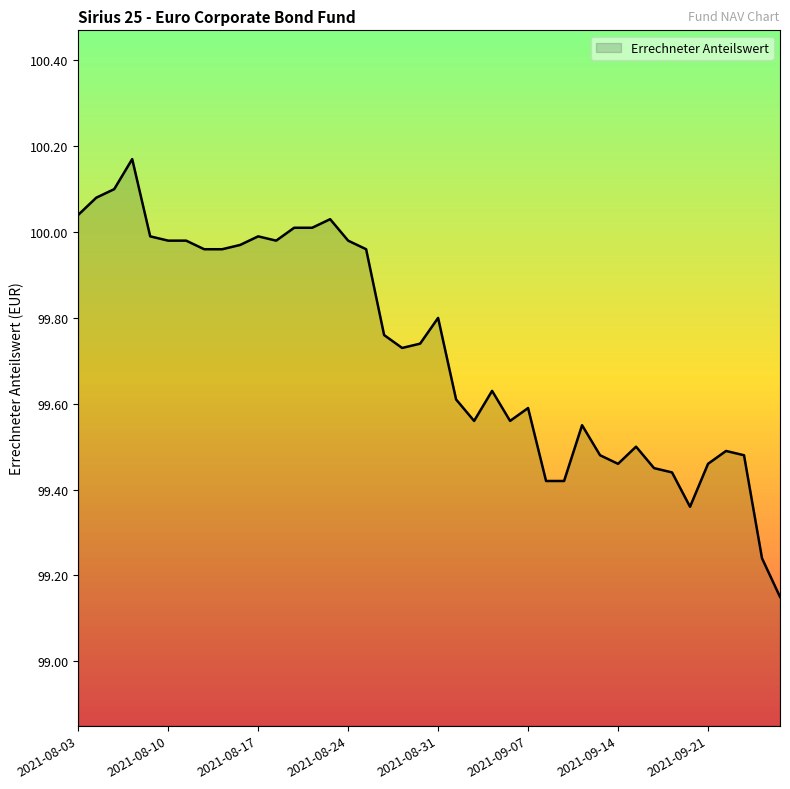

What is the difference between the maximum and minimum values?

1.0